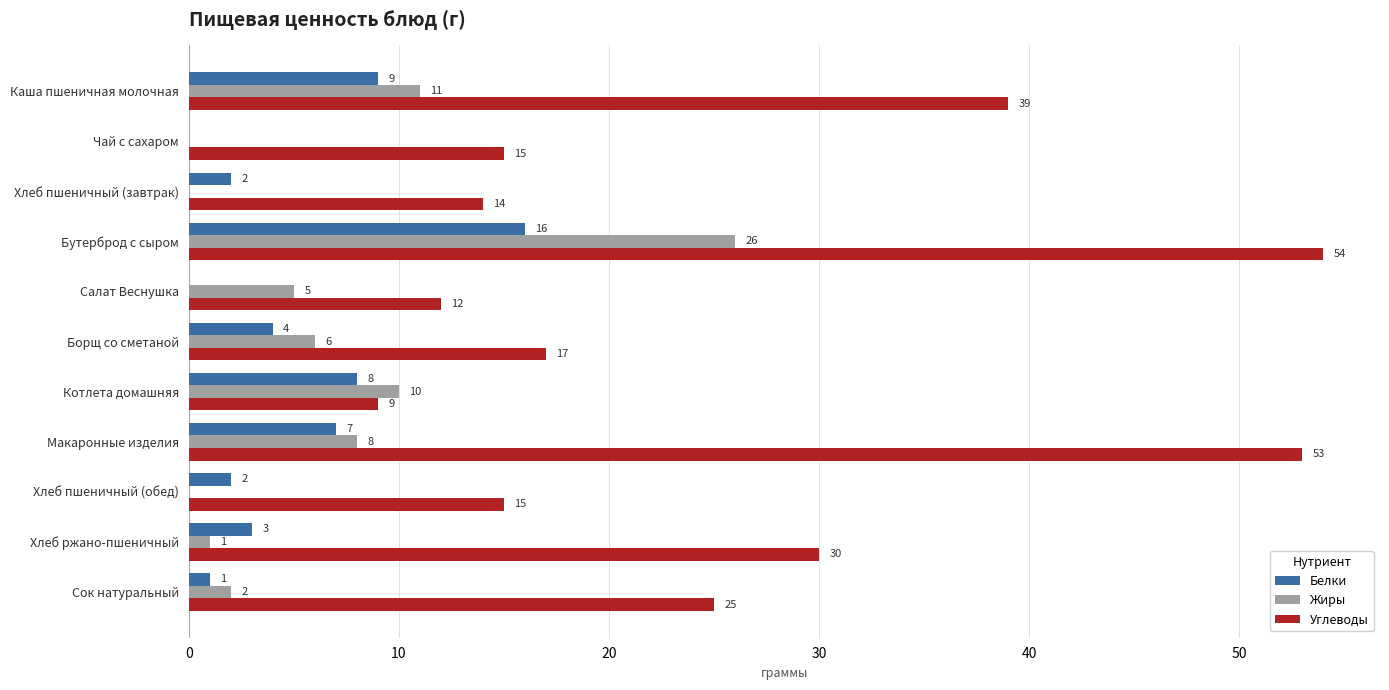

Is it true that Углеводы equals 14 at Хлеб ржано-пшеничный?

False